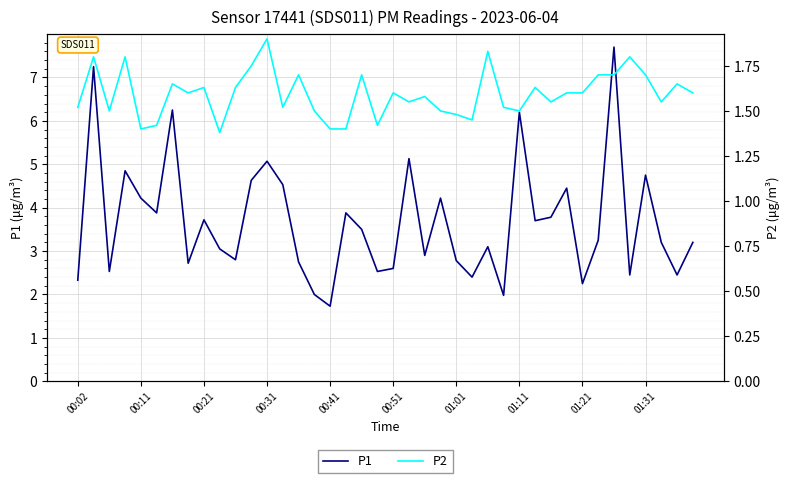

Is this an area chart (filled region under the line)?

No